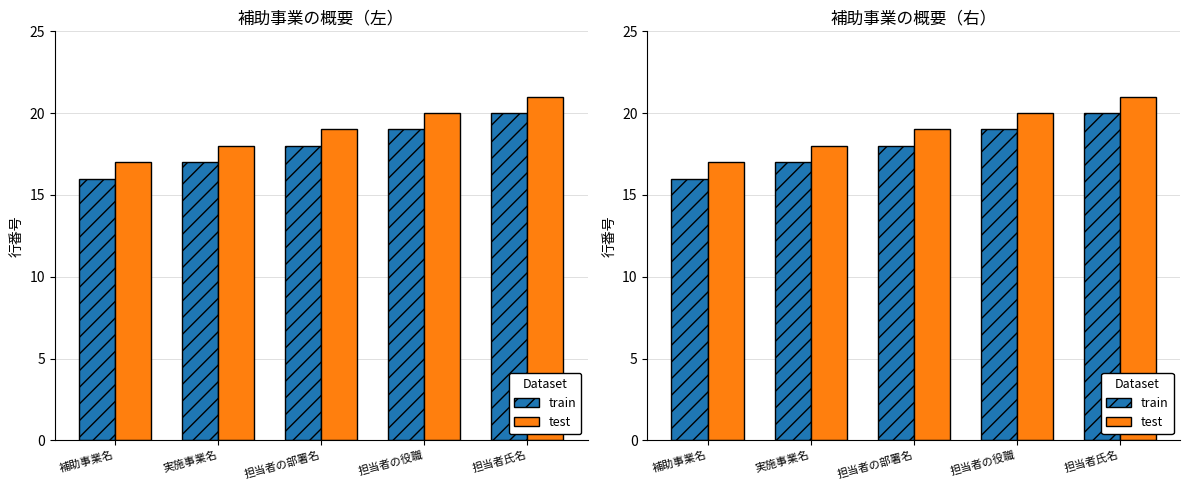

What position from the right is 担当者の部署名?

3